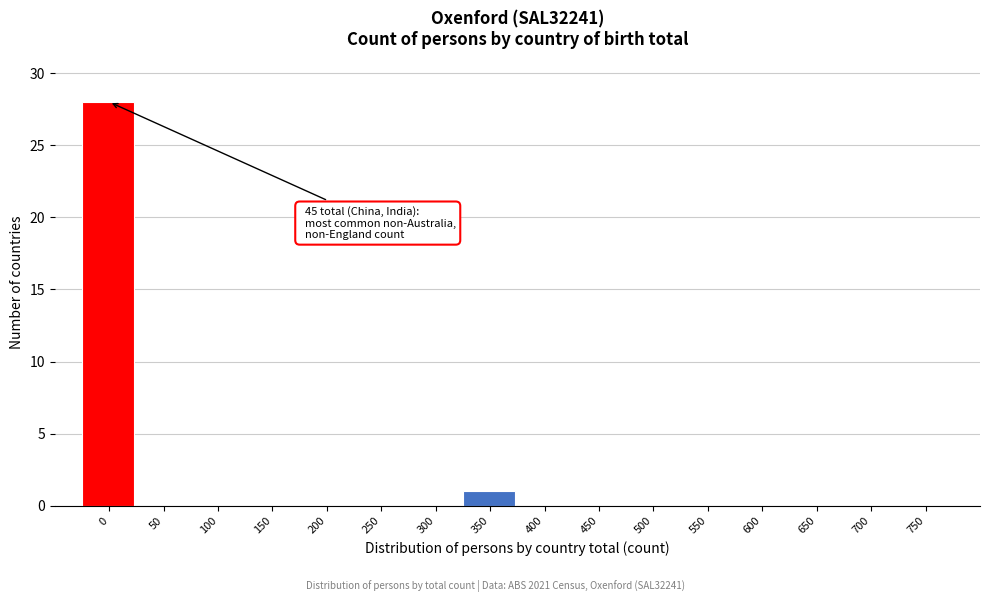

Reading right to left, list all the values displayed in this chart.

750=0	700=0	650=0	600=0	550=0	500=0	450=0	400=0	350=1	300=0	250=0	200=0	150=0	100=0	50=0	0=28